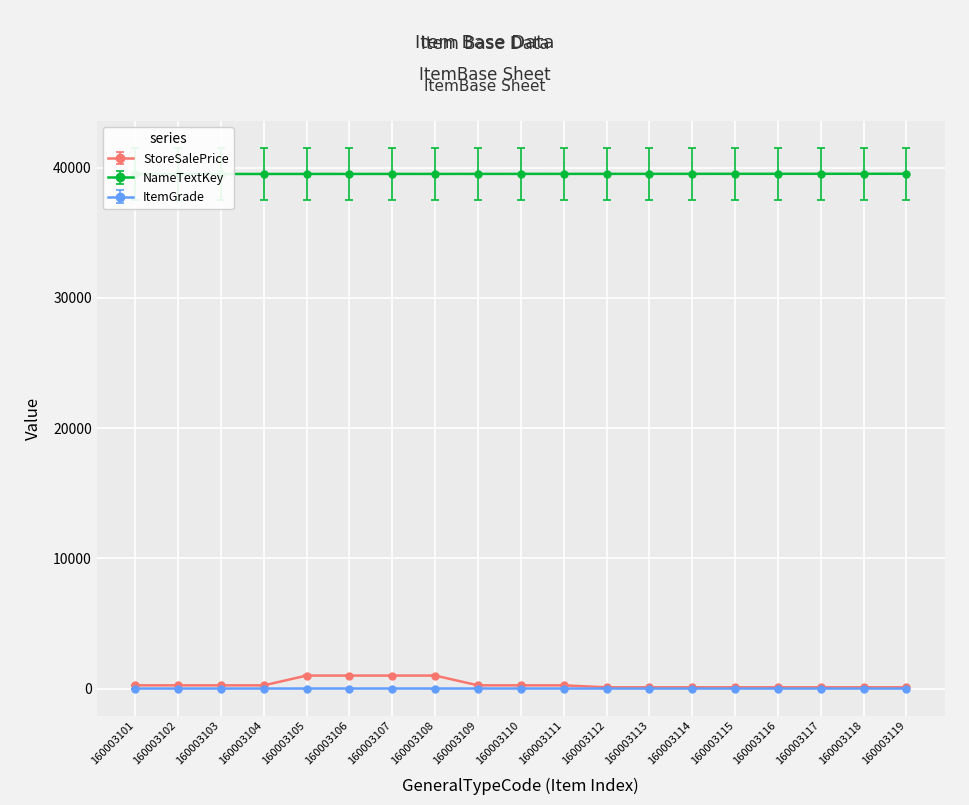

True or false: ItemGrade has a value of 5.2 at 160003103.

True